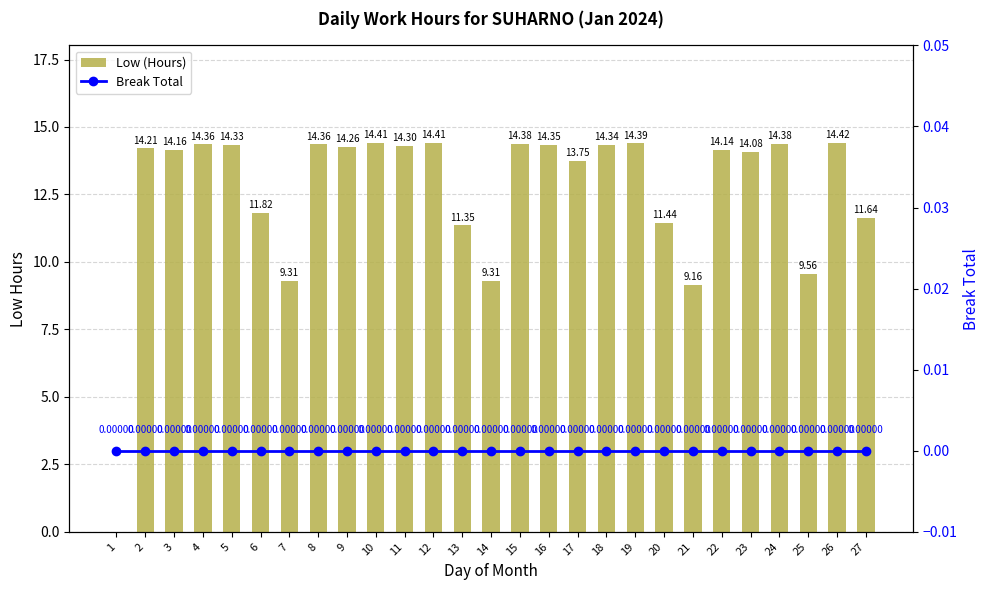

At 21, list the series in order from smallest to largest.

Break Total, Low (Hours)